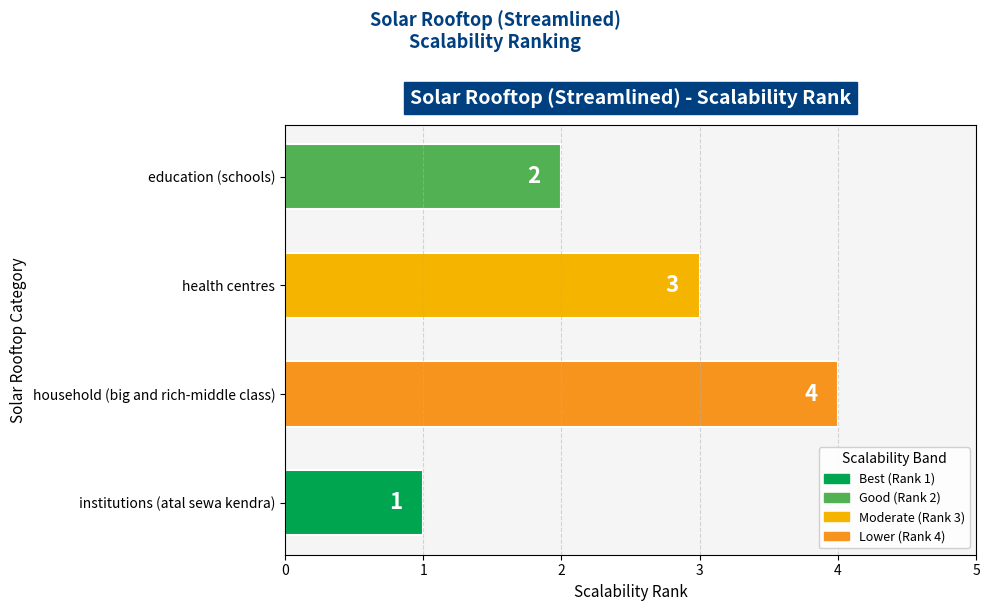

What is the value of the 2nd bar from the top?

3